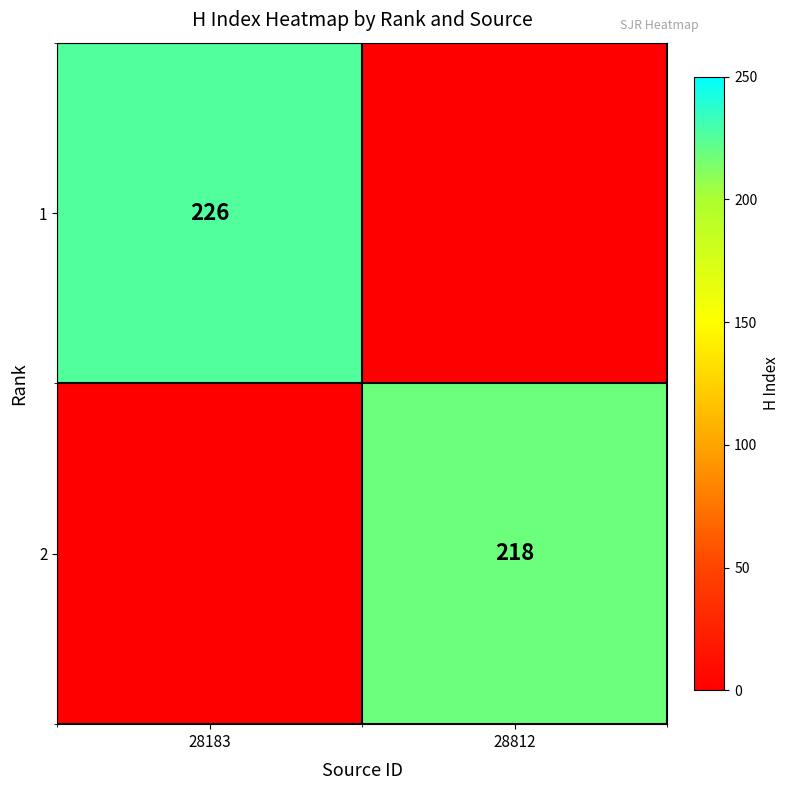

The value of 2 at 28812 is 218. True or false?

True